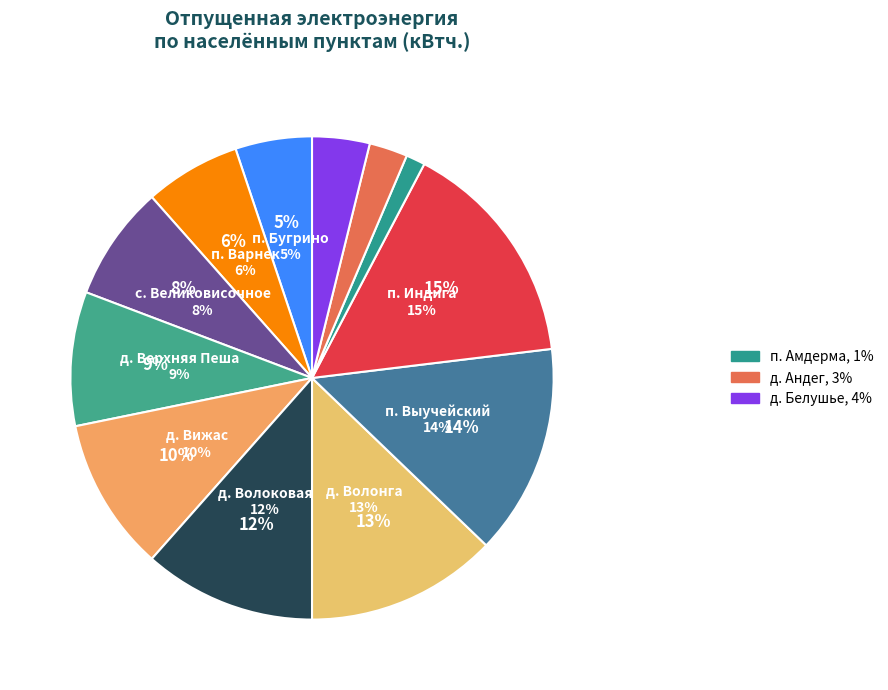

How many slices are in this pie chart?

12